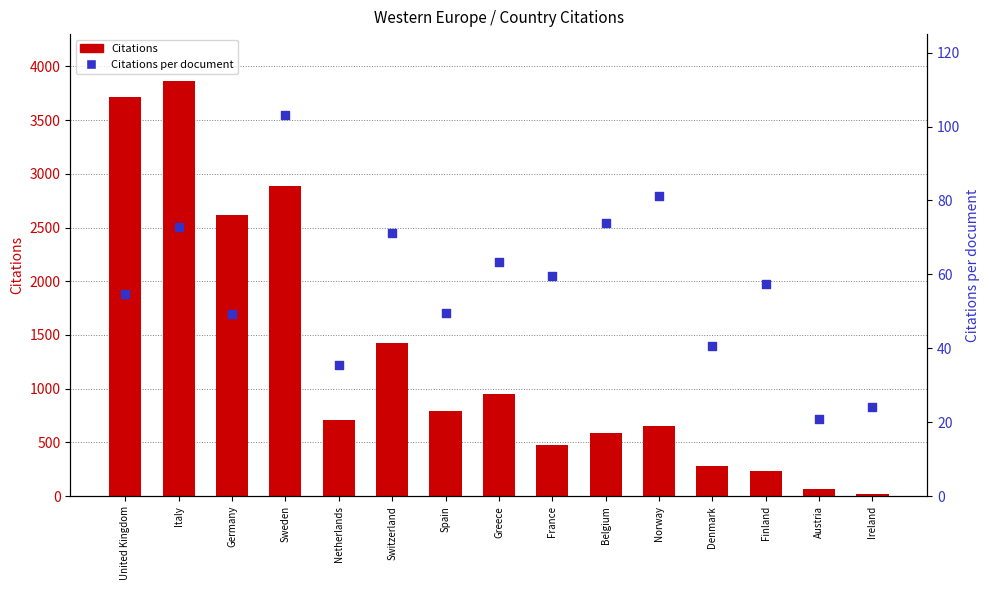

Is the value of Citations per document at Greece greater than the value of Citations at Ireland?

Yes